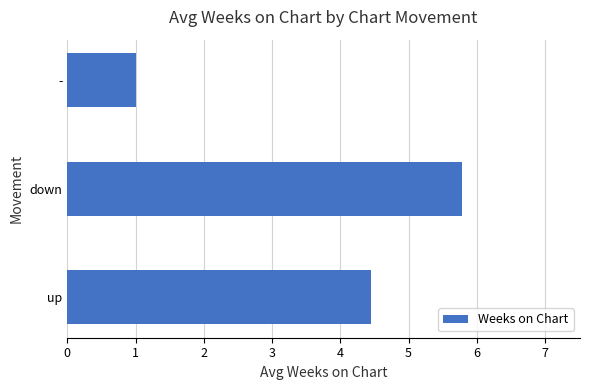

How many series are shown in this chart?

1